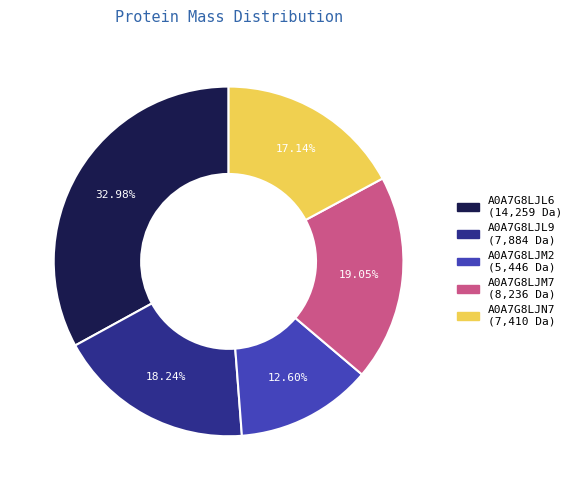

Count the number of slices in the pie.

5